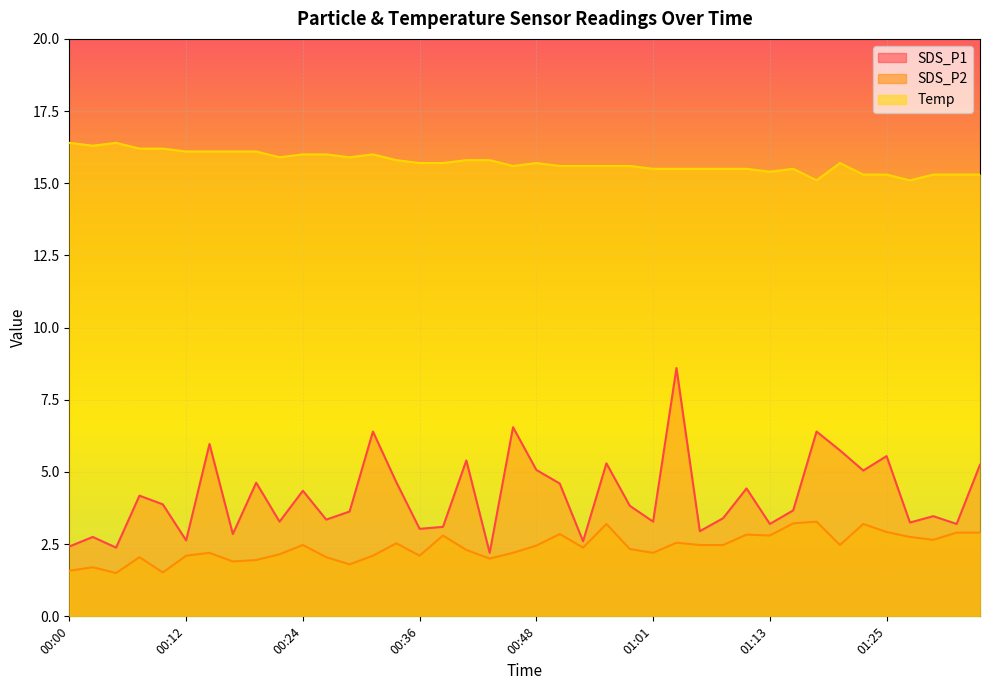

At which category does SDS_P1 reach its first local valley?

00:05